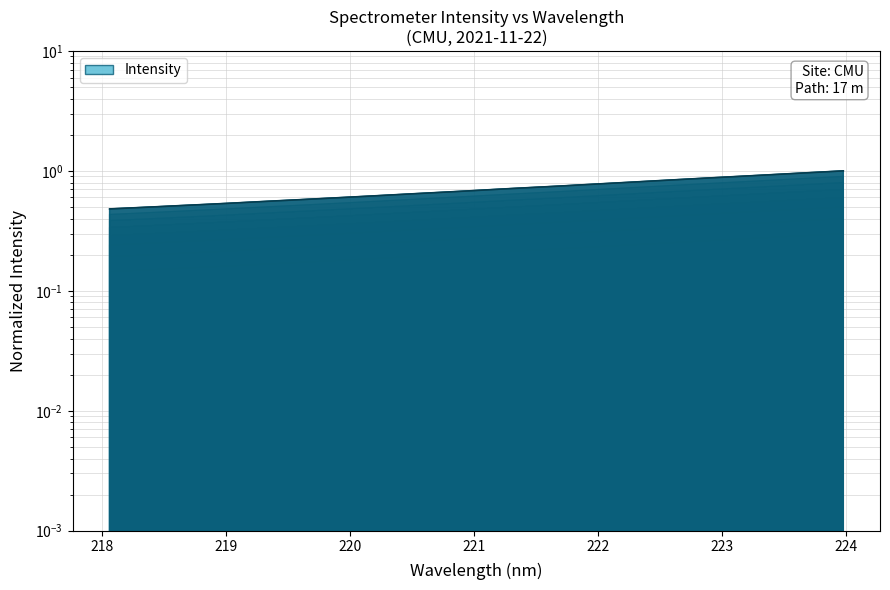

Rank the categories by value from lowest to highest.

218.0596, 218.2508, 218.442, 218.6332, 218.8244, 219.0156, 219.2067, 219.3979, 219.589, 219.7801, 219.9712, 220.1623, 220.3533, 220.5444, 220.7354, 220.9264, 221.1174, 221.3083, 221.4993, 221.6902, 221.8812, 222.0721, 222.263, 222.4538, 222.6447, 222.8355, 223.0264, 223.2172, 223.408, 223.5987, 223.7895, 223.9802